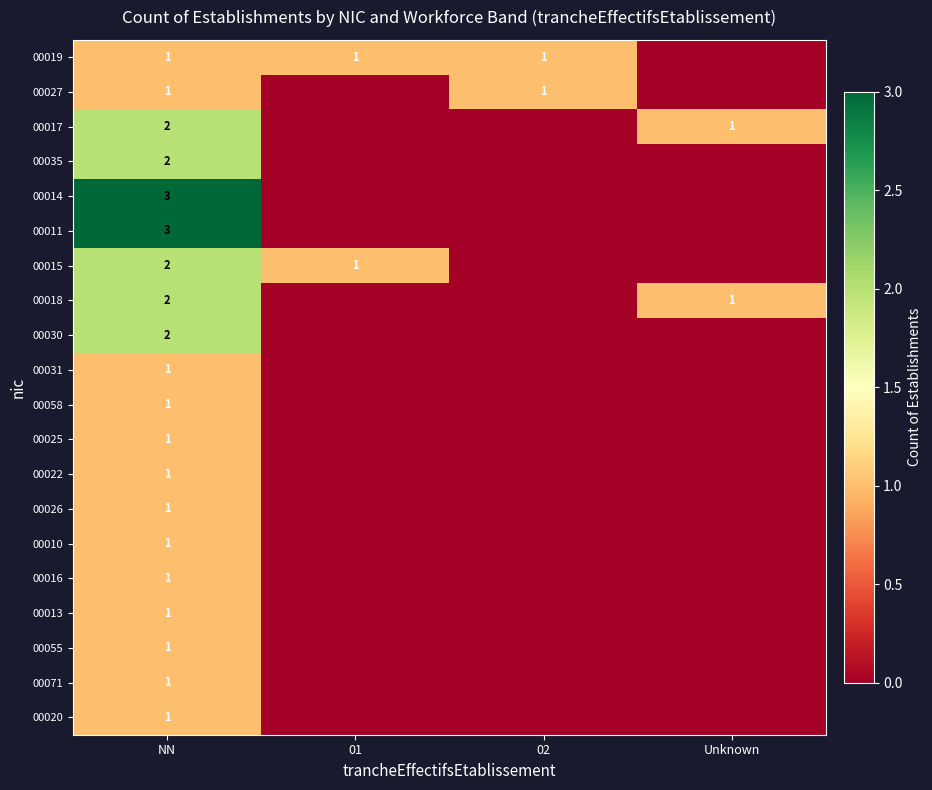

How many data points does each series have?

4